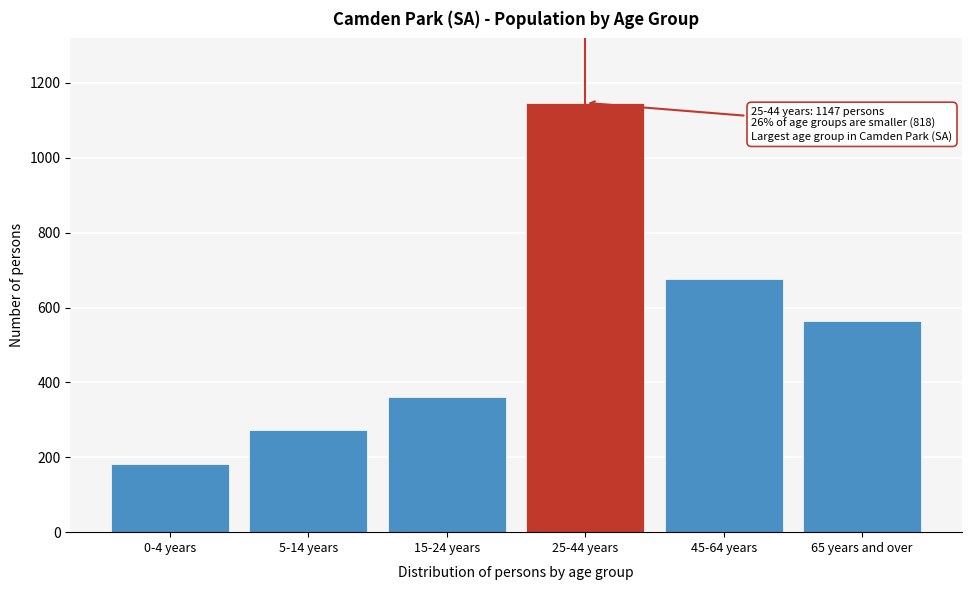

Reading left to right, extract all data points from this chart.

0-4 years=182	5-14 years=274	15-24 years=362	25-44 years=1147	45-64 years=675	65 years and over=563